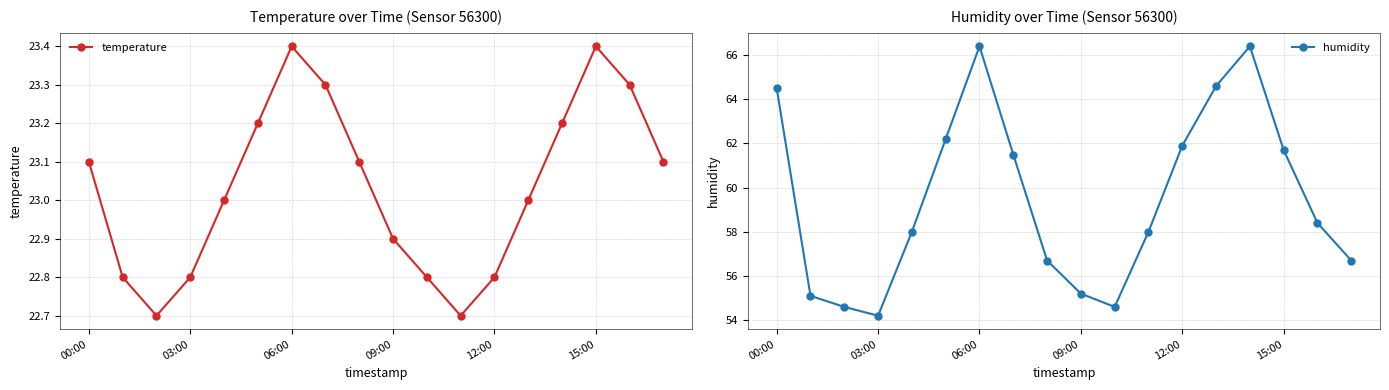

What is the highest value of the temperature series?

23.4